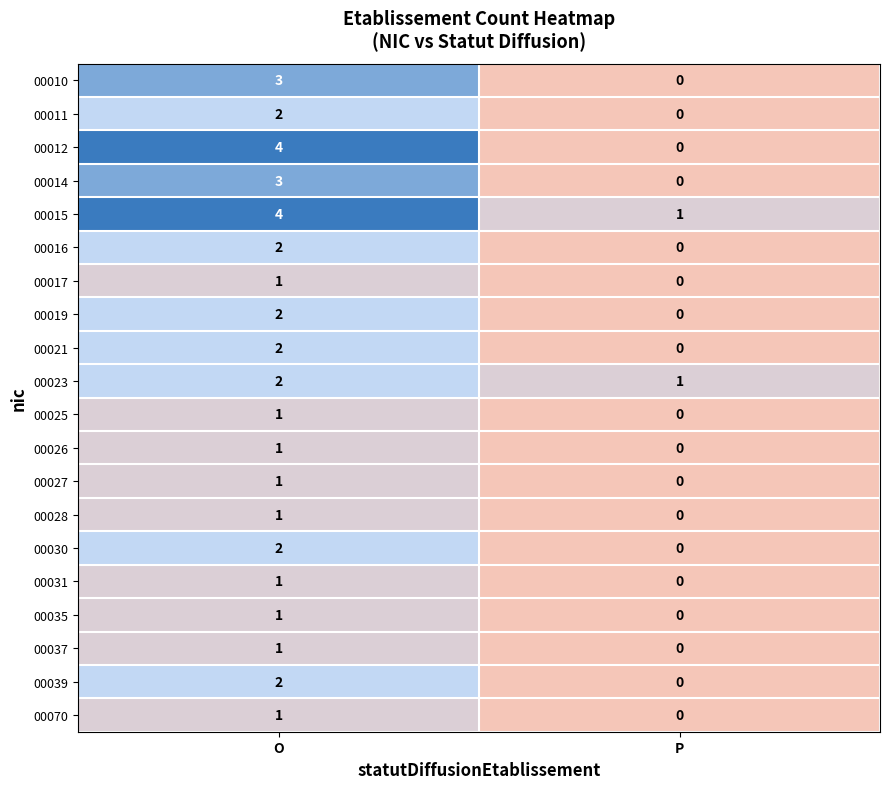

Which series has the largest range (max minus min)?

00012